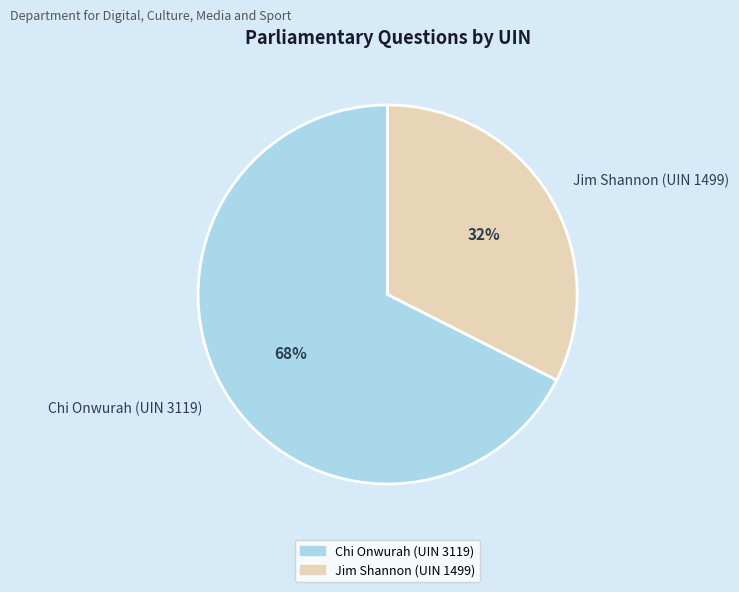

Rank the categories by value from lowest to highest.

Jim Shannon (UIN 1499), Chi Onwurah (UIN 3119)